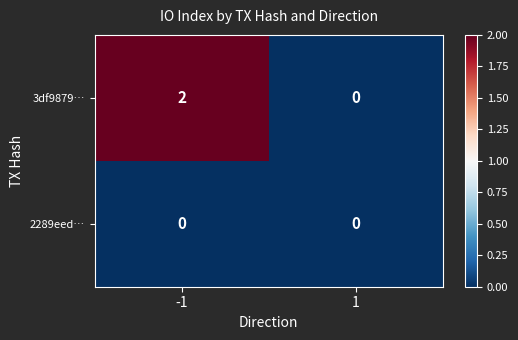

What is the spread (max minus min) of values at -1?

2